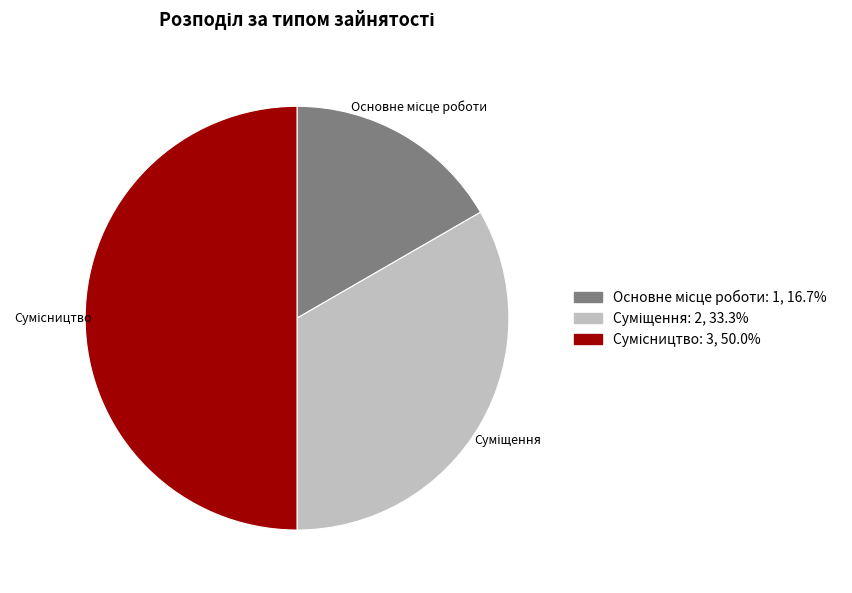

What is the smallest slice in the pie chart?

Основне місце роботи